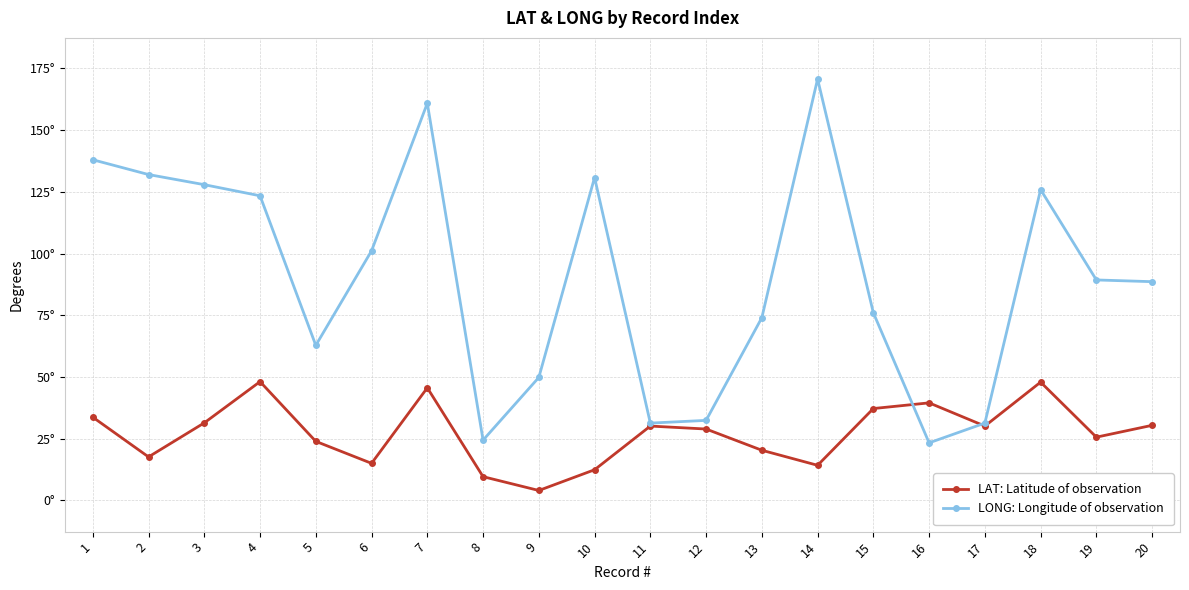

What are all the series names shown in the legend?

LAT: Latitude of observation, LONG: Longitude of observation